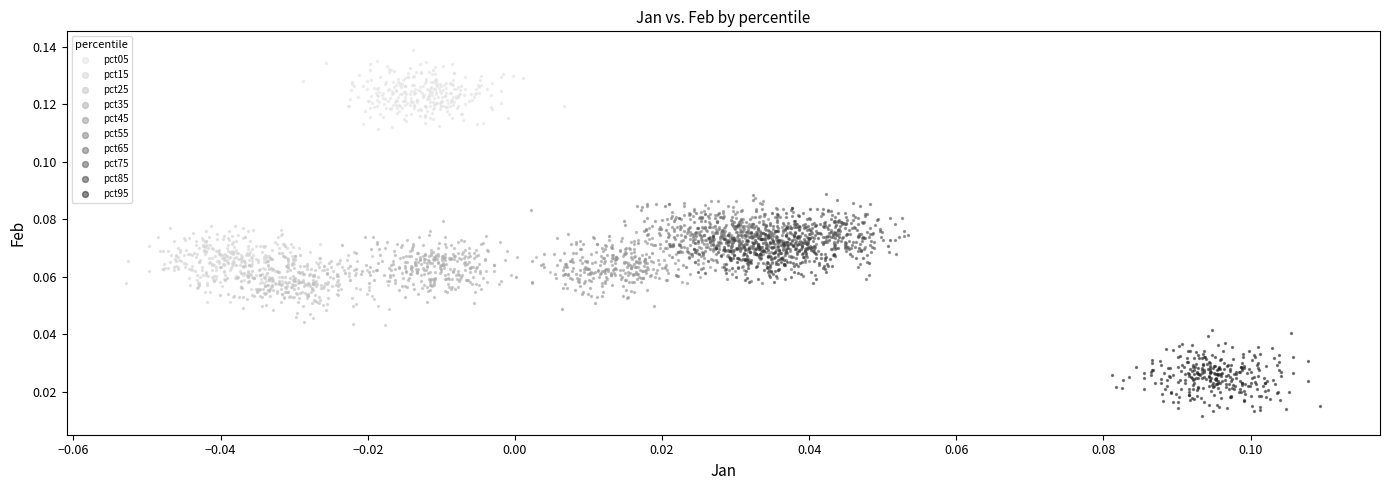

Which series contains the highest Y value?

pct05